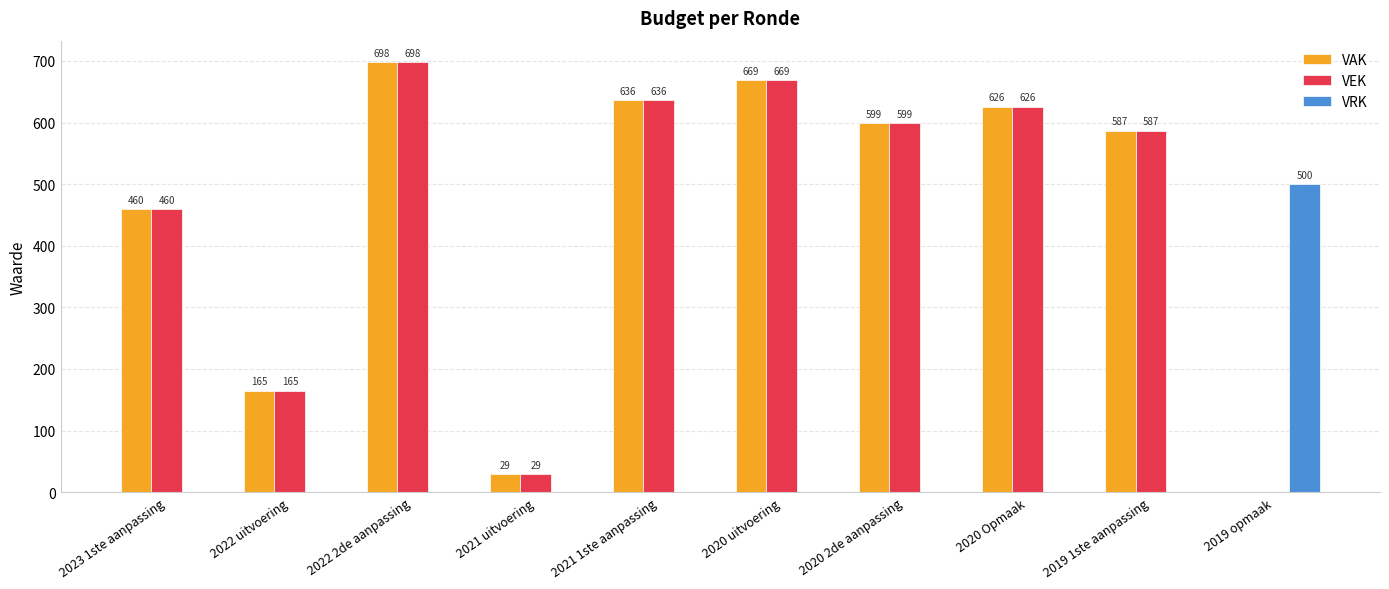

Which category has the highest value in the VAK series?

2022 2de aanpassing